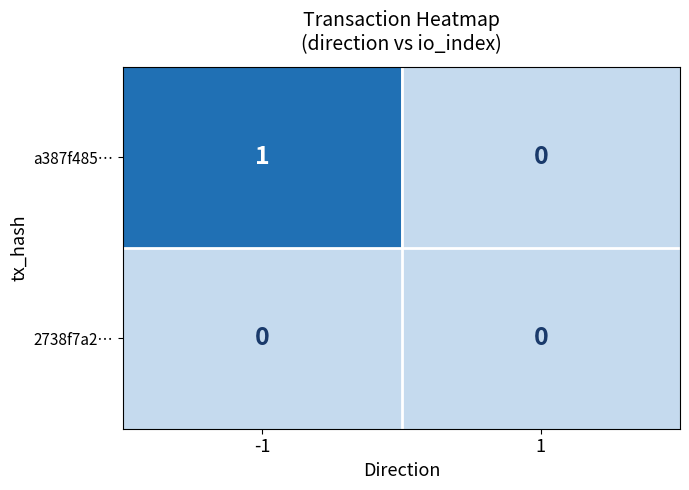

Rank the series by their average value, from highest to lowest.

a387f485…, 2738f7a2…